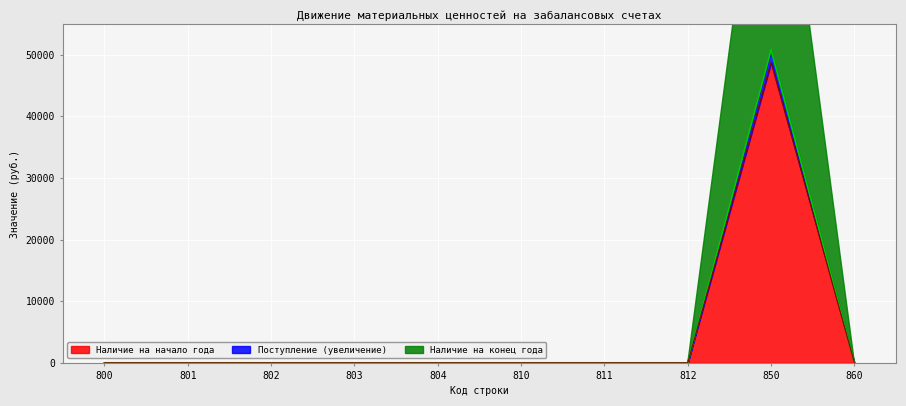

What is the maximum value for Наличие на начало года?

48770